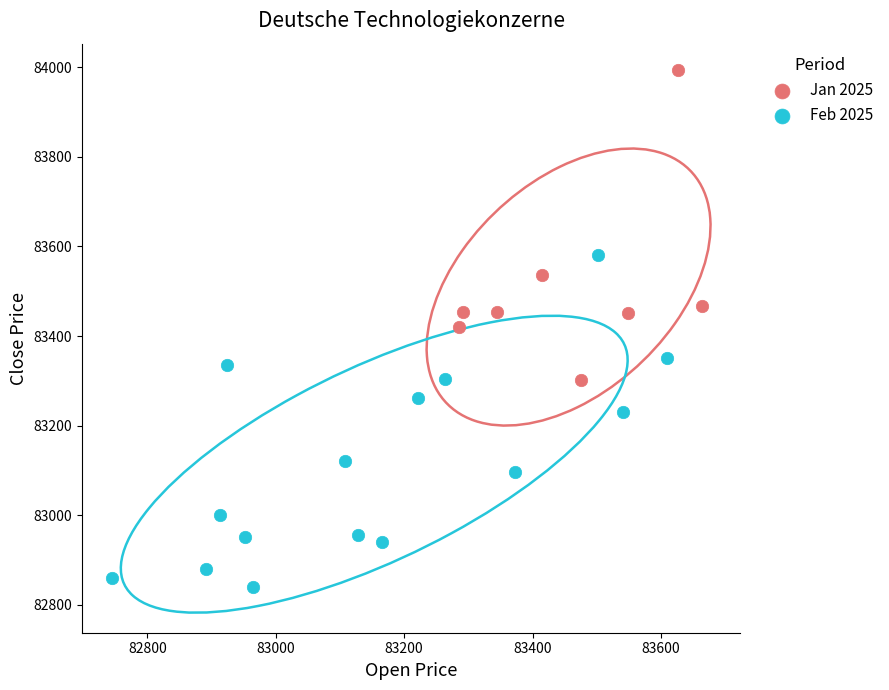

Which series contains the lowest Y value?

Feb 2025